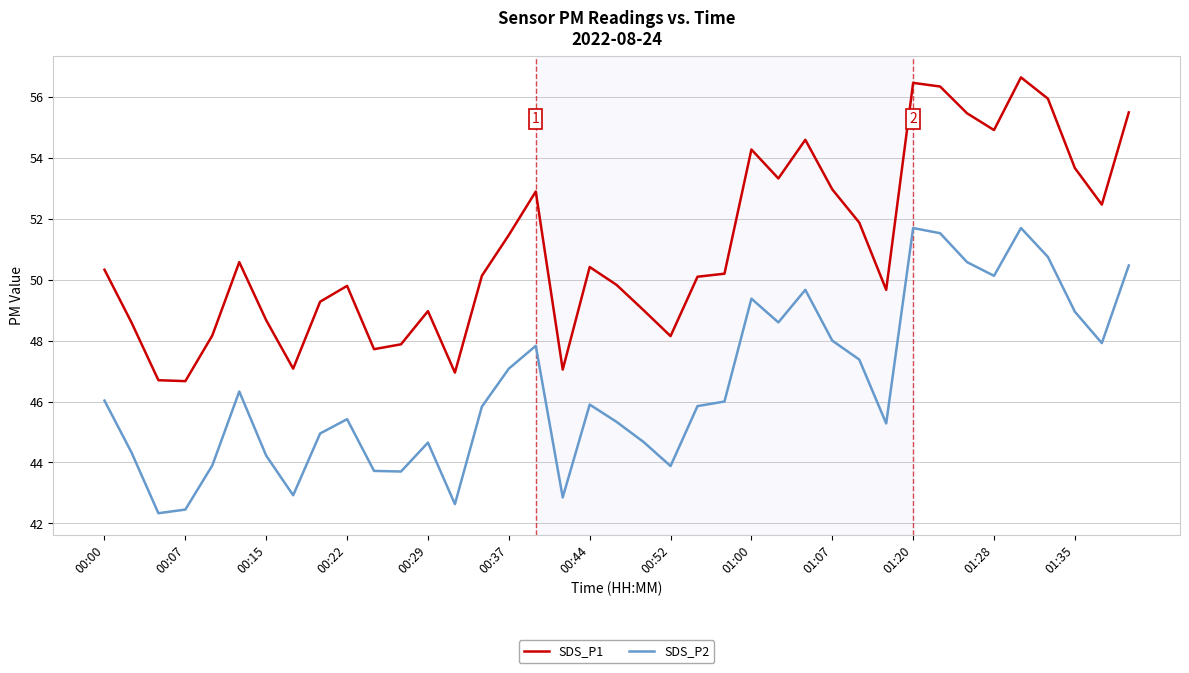

Count the number of data series in this chart.

2